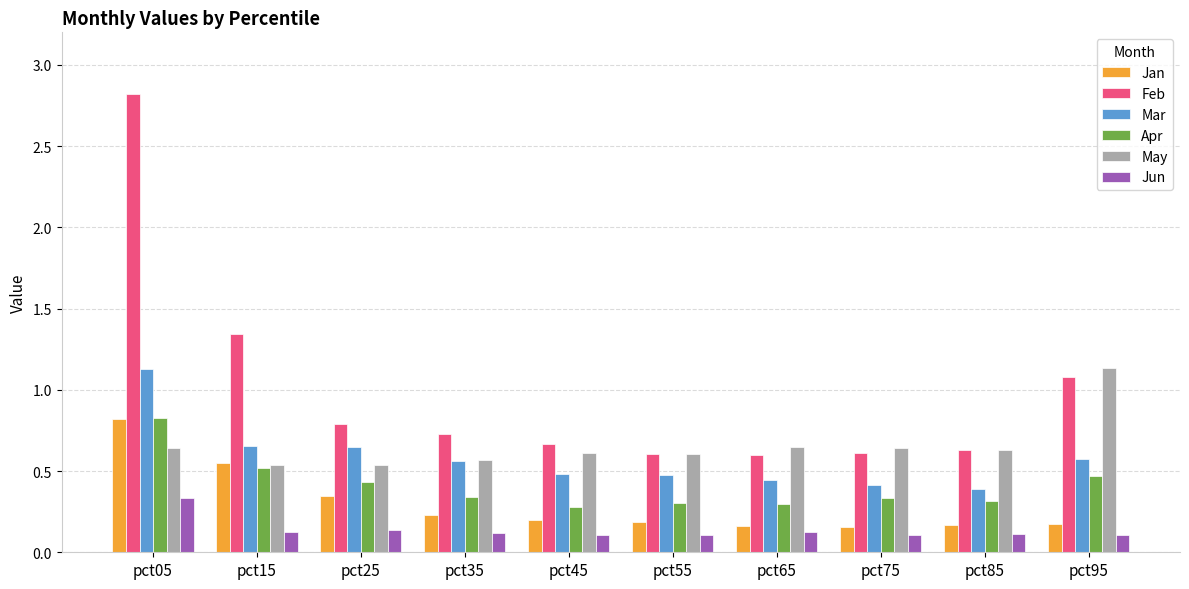

What is the difference between the highest and lowest values at pct05?

2.5